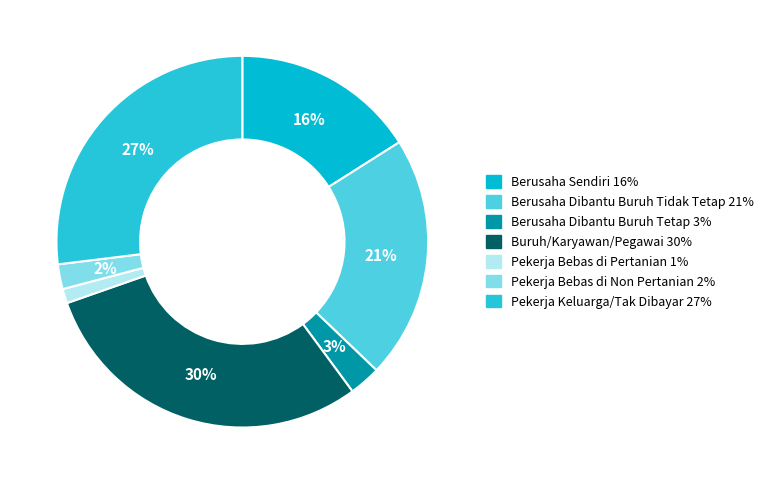

Does any single category account for the majority?

No